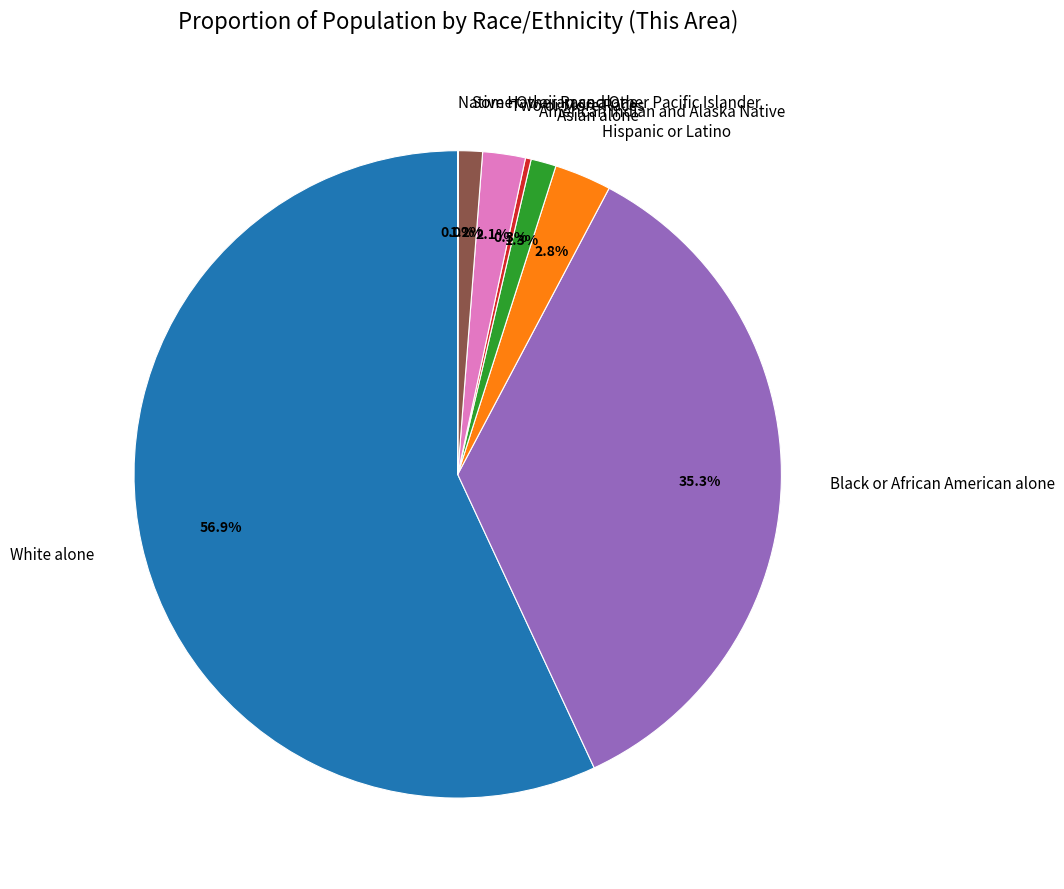

The Black or African American alone slice represents 29% of the pie. True or false?

False